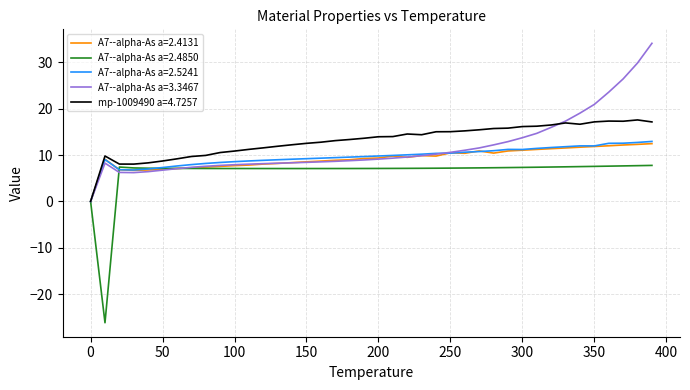

What is the highest value of the A7--alpha-As a=2.5241 series?

12.9